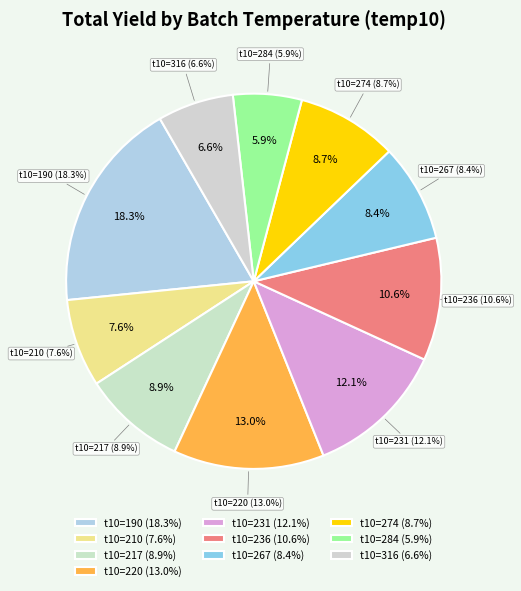

What percentage do Batch 6 (temp10=236) and Batch 8 (temp10=274) together represent?

19.3%